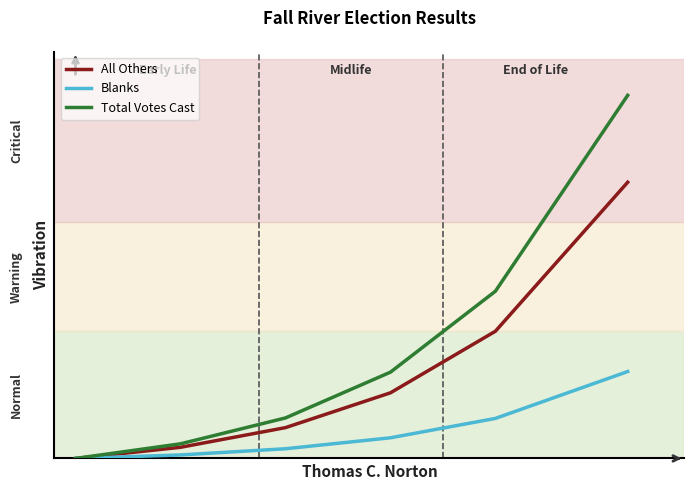

What are all the series names shown in the legend?

All Others, Blanks, Total Votes Cast